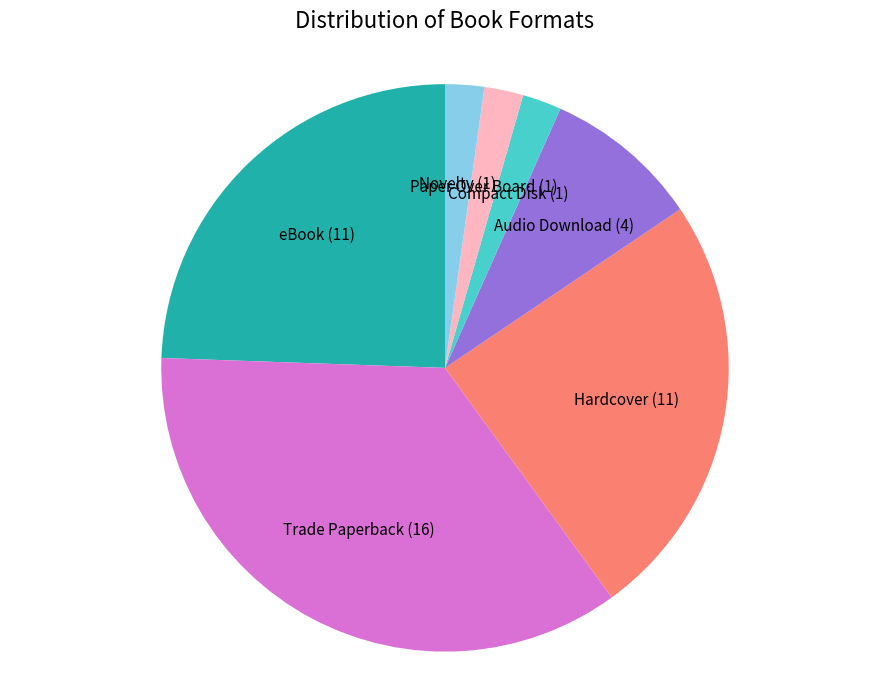

Which has a higher value, Compact Disk (1) or Audio Download (4)?

Audio Download (4)